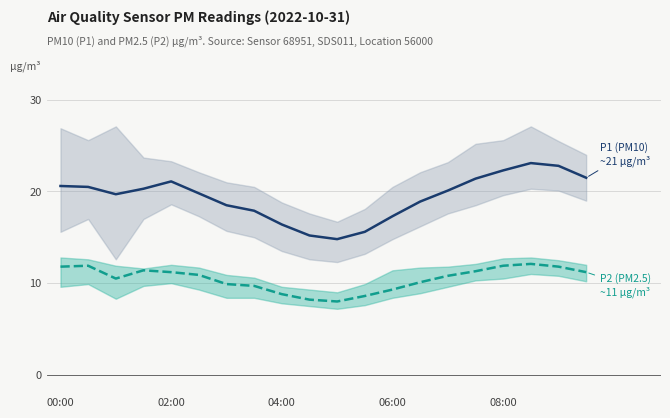

What is the difference between the maximum and minimum values in the P1 (PM10) series?

8.3